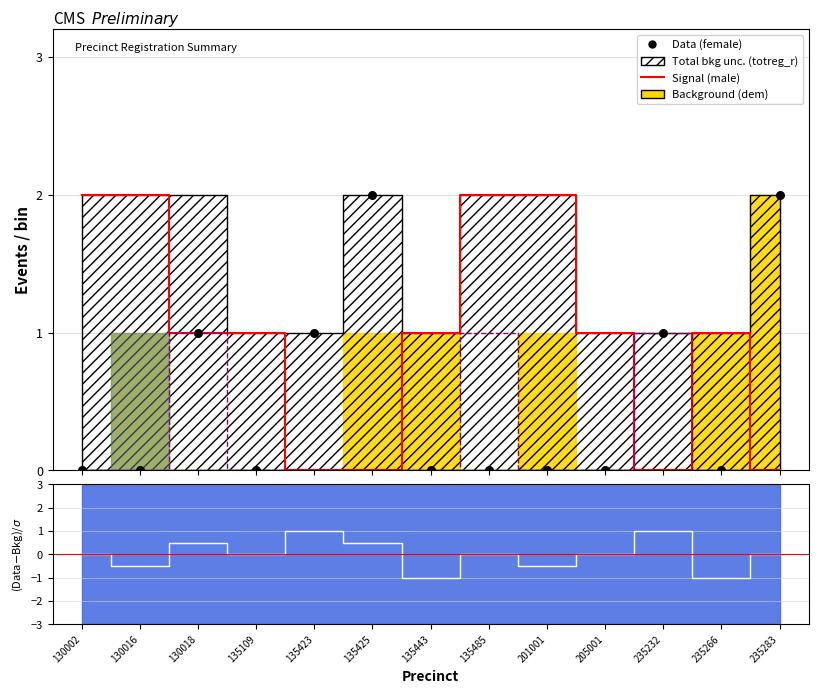

Which series has the largest total across all categories?

male